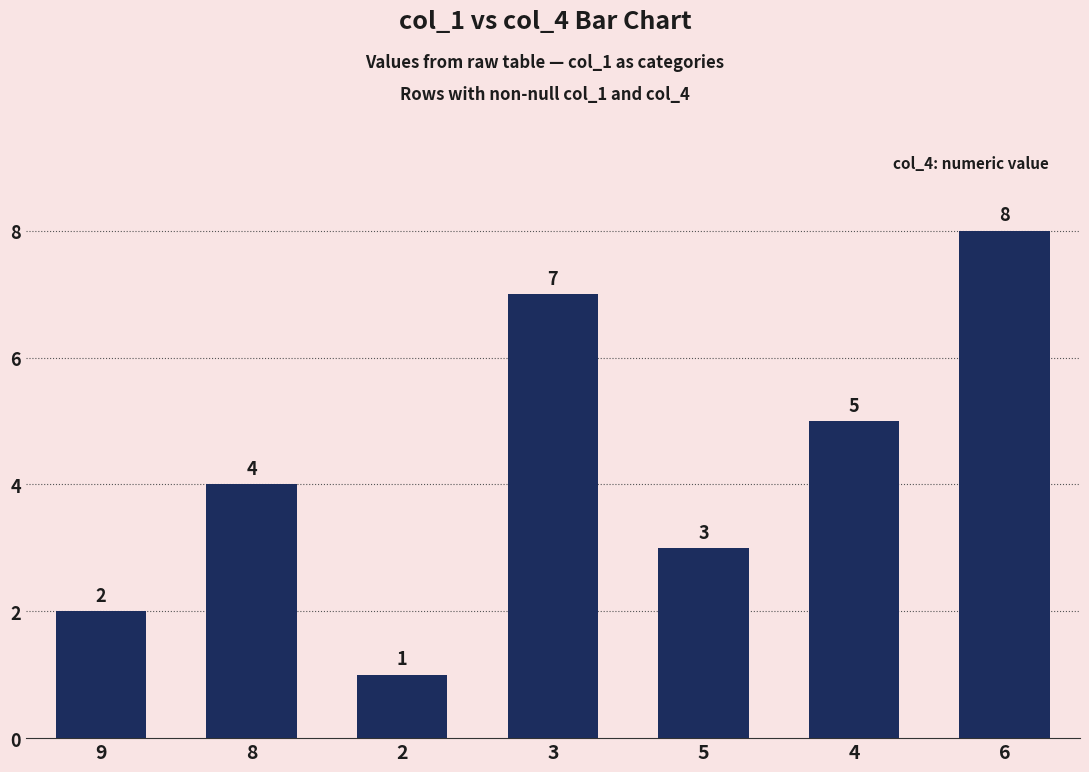

Rank the categories by value from lowest to highest.

2, 9, 5, 8, 4, 3, 6